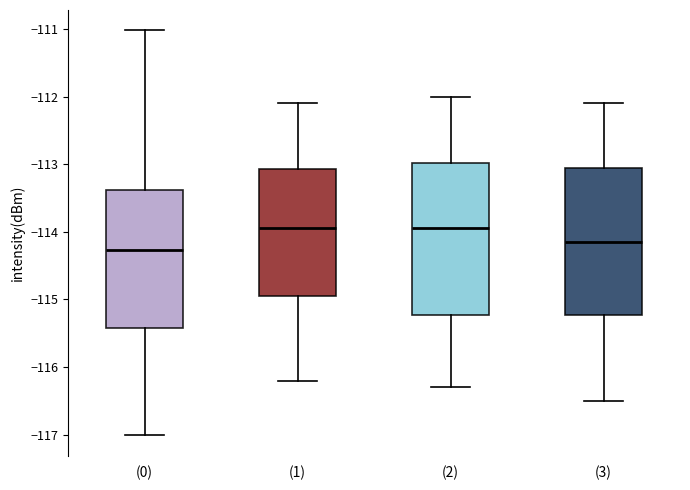

Reading left to right, read every box against the y-axis: the position of its median line, the range the box covers, and the ends of its whiskers. The values are not printed on the chart, so give them approximately, as read against the axis.

(0): median -114.3, box -115.4 to -113.4, whiskers -117.0 to -111.0
(1): median -113.9, box -114.9 to -113.1, whiskers -116.2 to -112.1
(2): median -113.9, box -115.2 to -113.0, whiskers -116.3 to -112.0
(3): median -114.1, box -115.2 to -113.0, whiskers -116.5 to -112.1